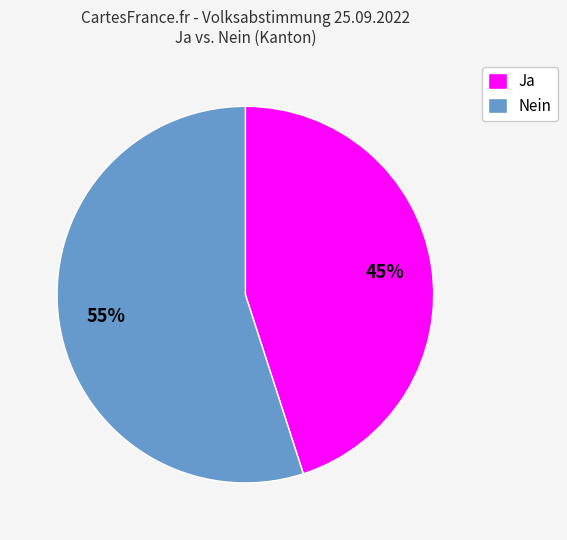

Which category accounts for the majority?

Nein